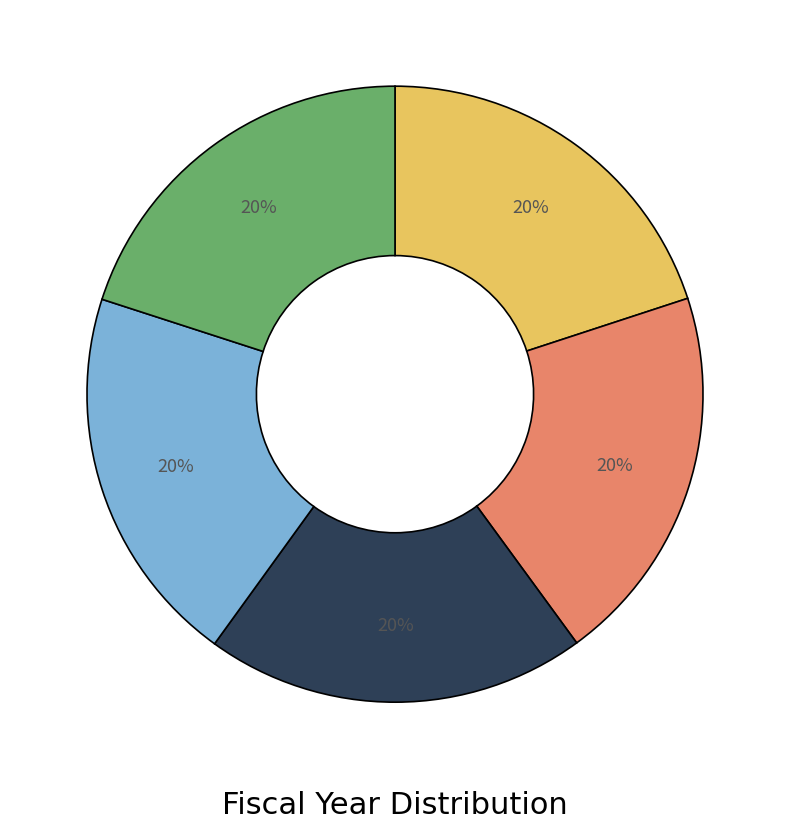

How many segments does this pie chart have?

5